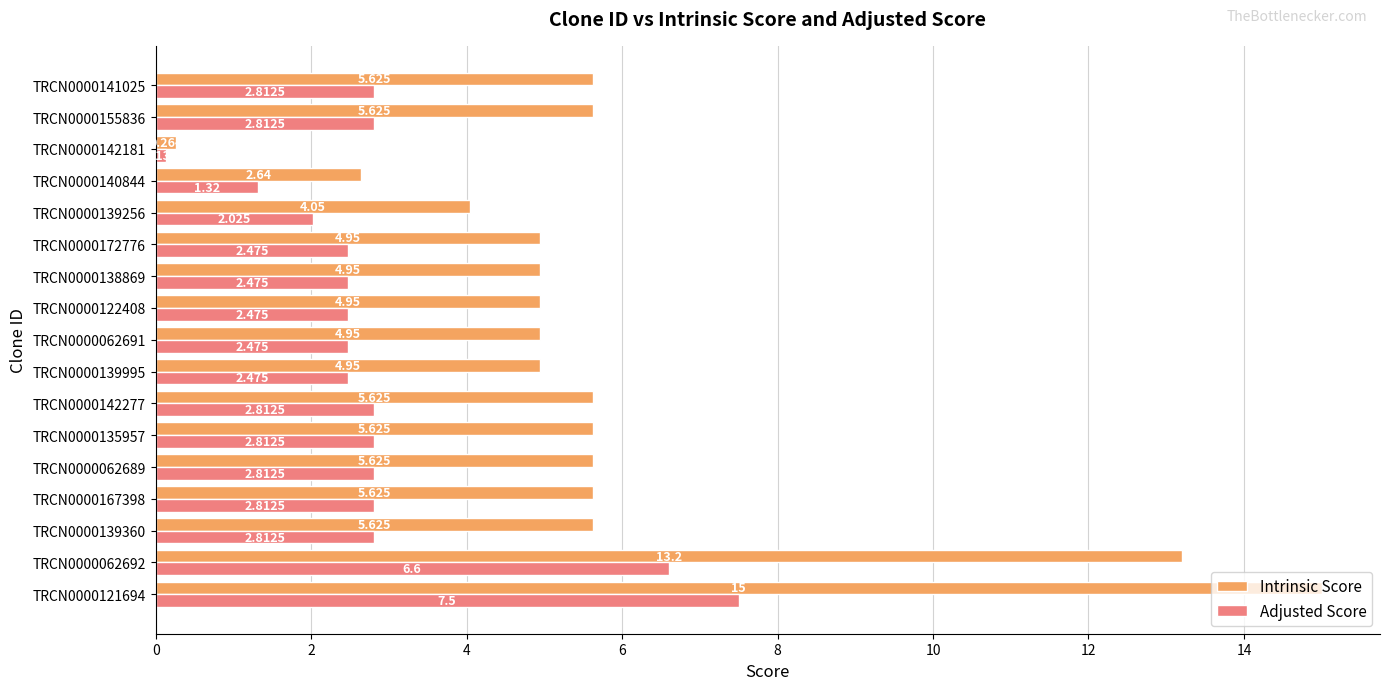

List the series in order of their overall mean, lowest first.

Adjusted Score, Intrinsic Score